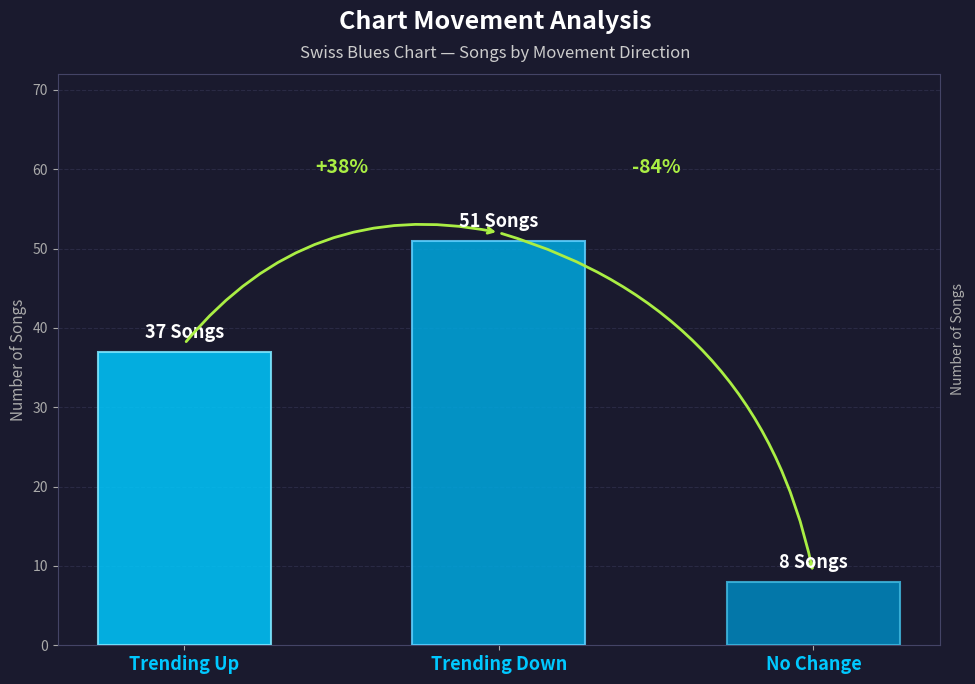

How many bars are there in total?

3